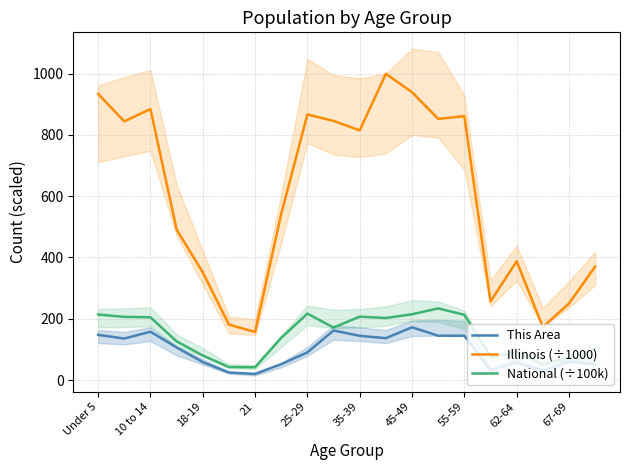

Is it true that National (÷100k) equals 41.9 at 21?

True